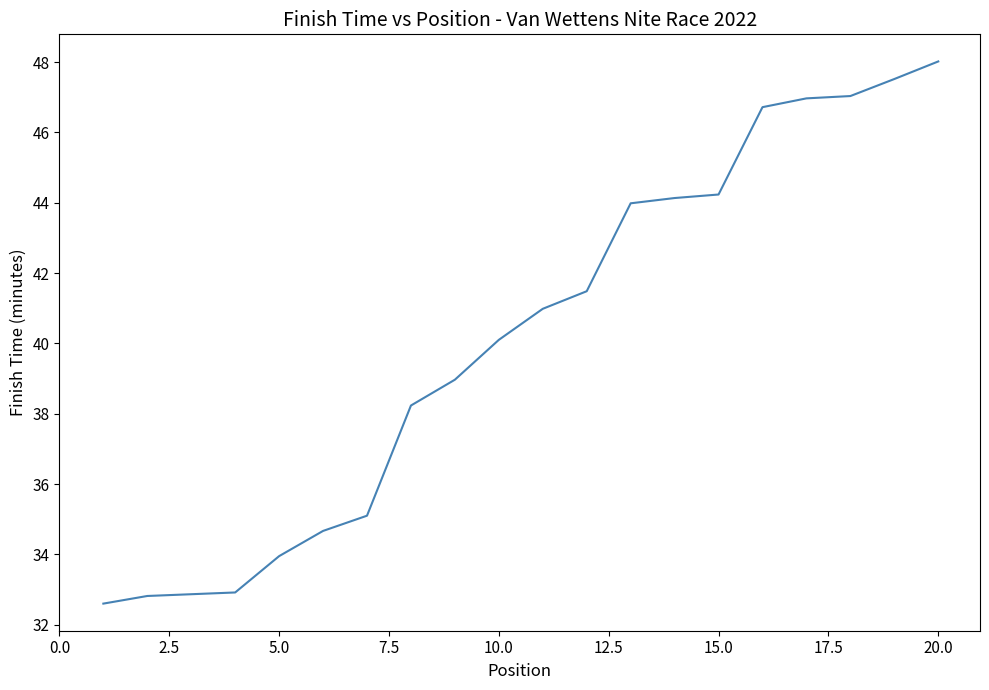

What is the smallest value displayed?

32.6